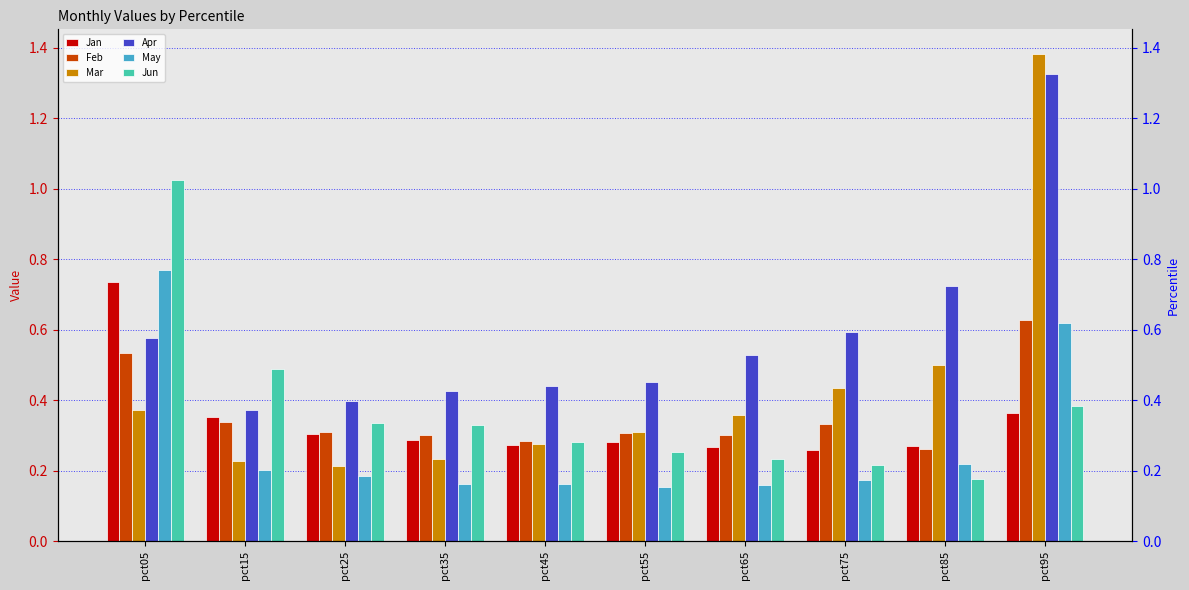

What is the highest value of the Mar series?

1.4